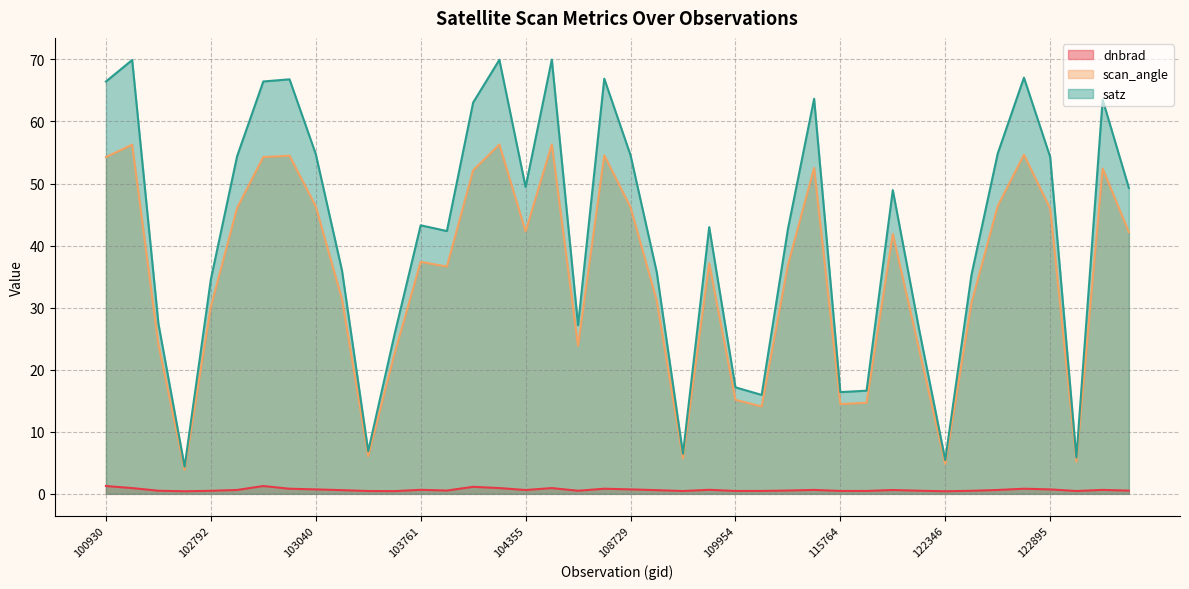

What is the minimum value shown in the chart?

0.4